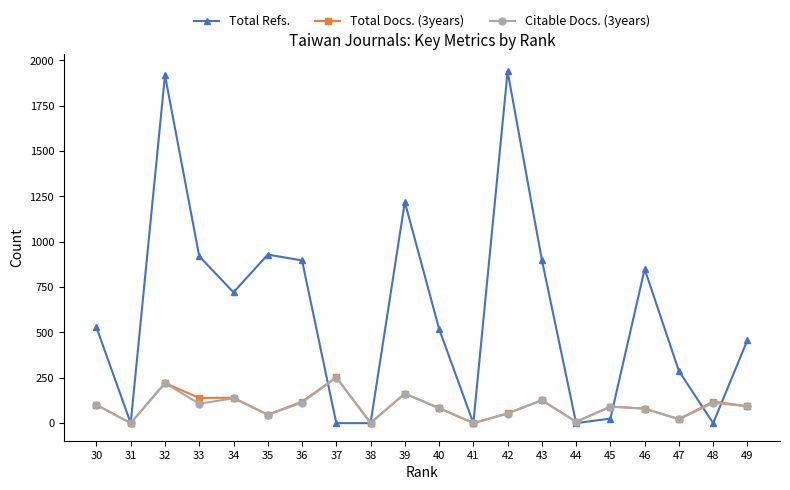

Is it true that Total Refs. equals 0 at 31?

True